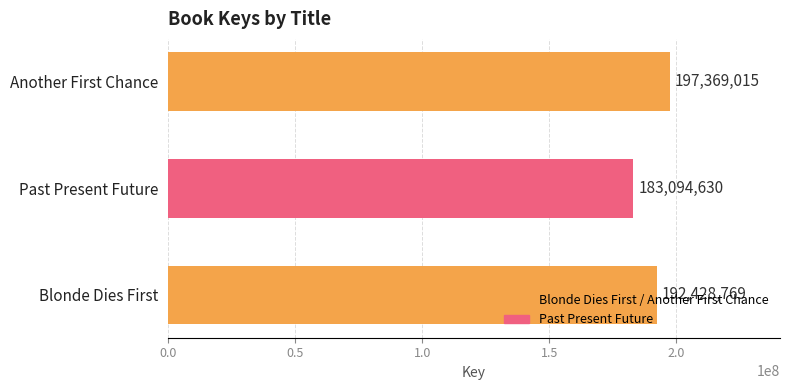

How many values are below 192428769?

1